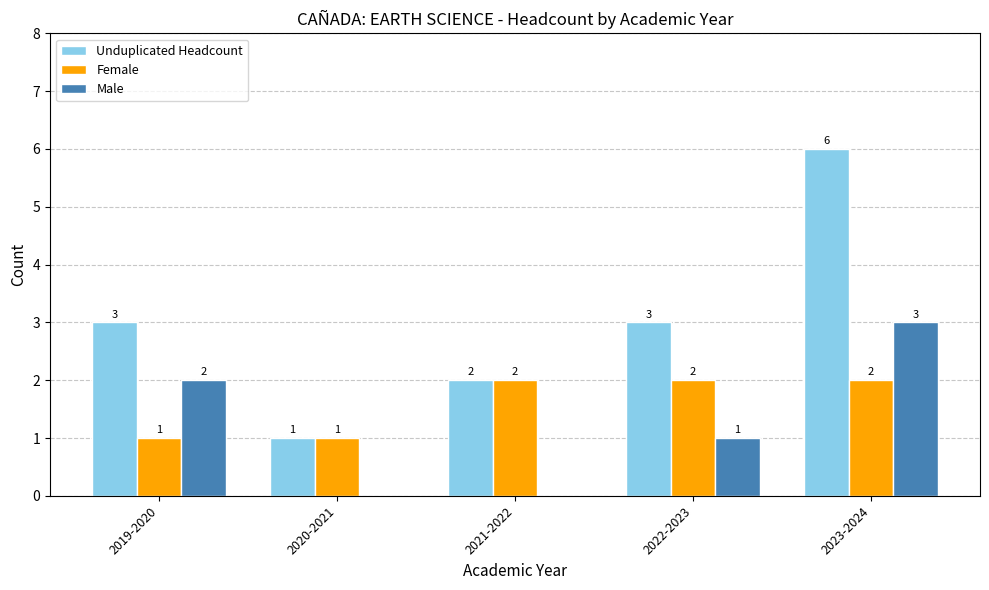

The Female series shows 2 at 2022-2023. True or false?

True